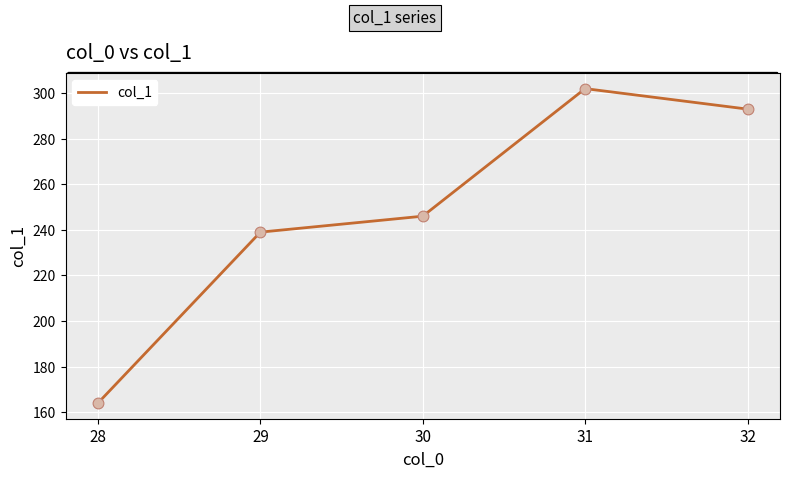

Between 28 and 30, which is larger?

30